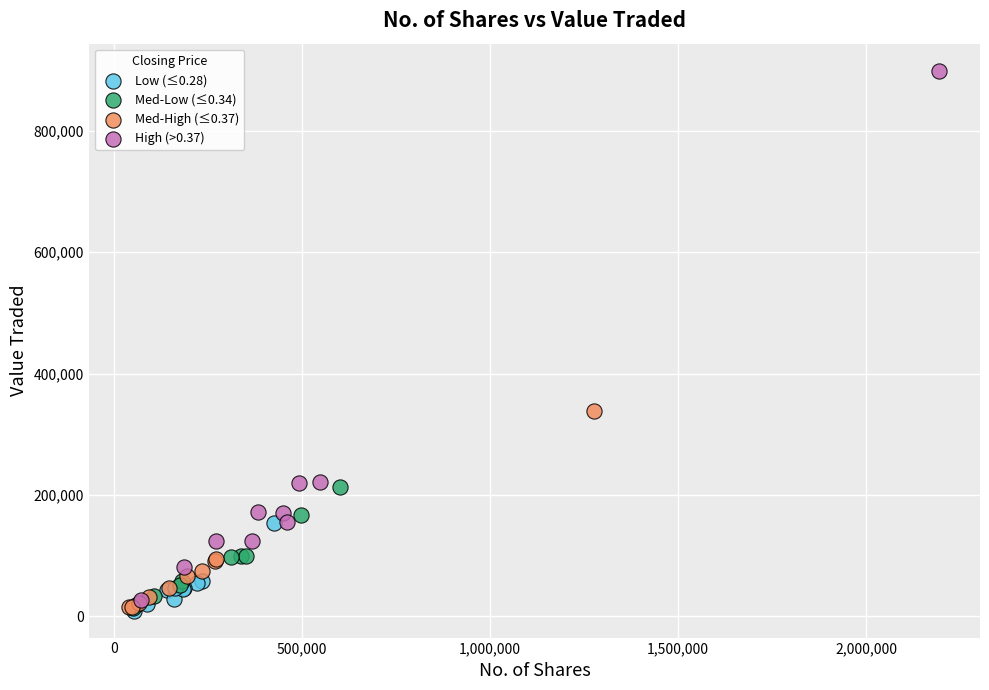

Which series has the widest spread of Y values?

High (>0.37)